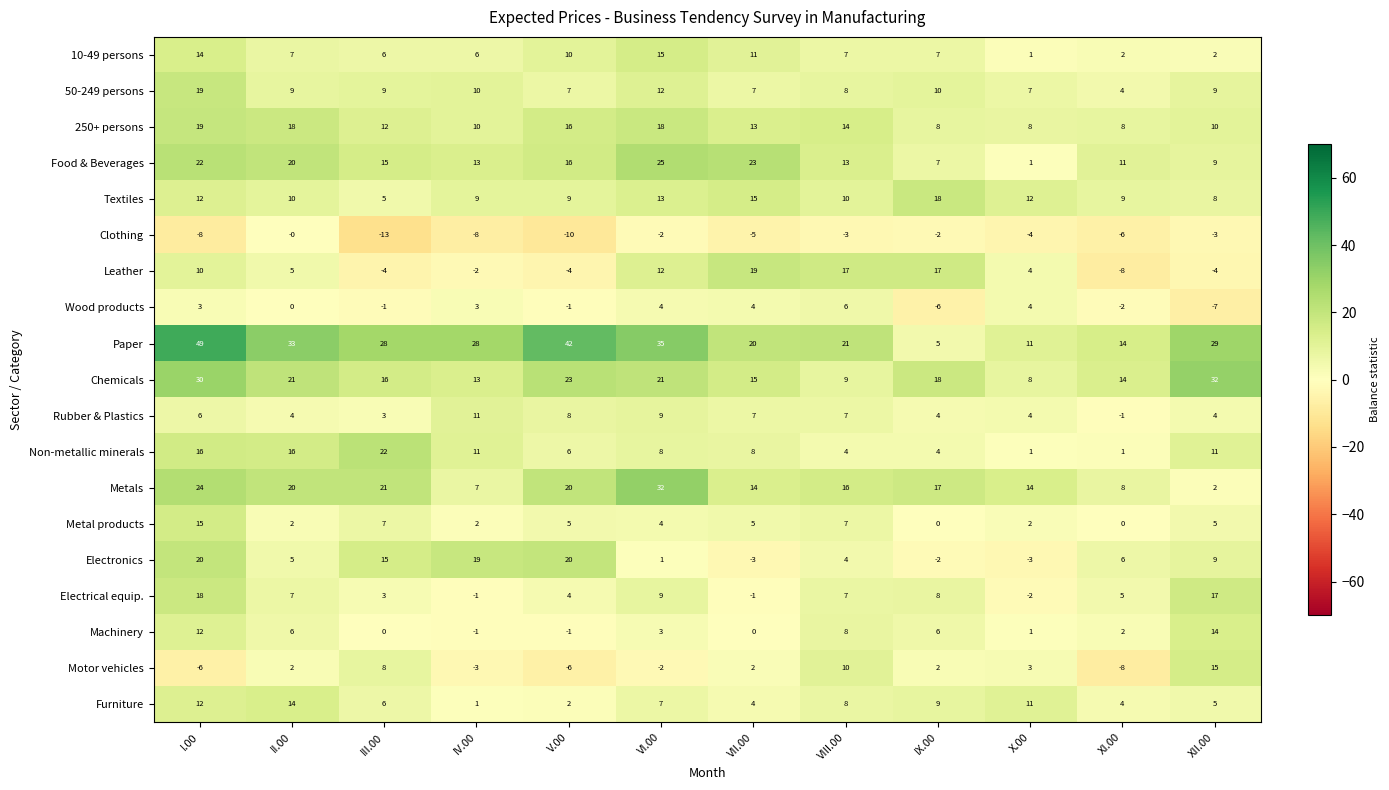

Count the number of categories in the chart.

12